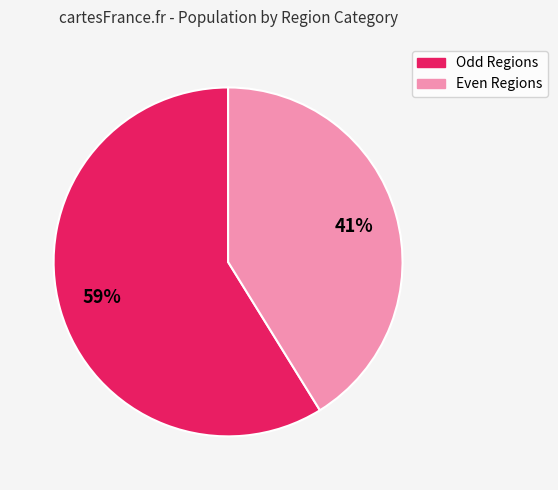

Does any single category account for the majority?

Yes